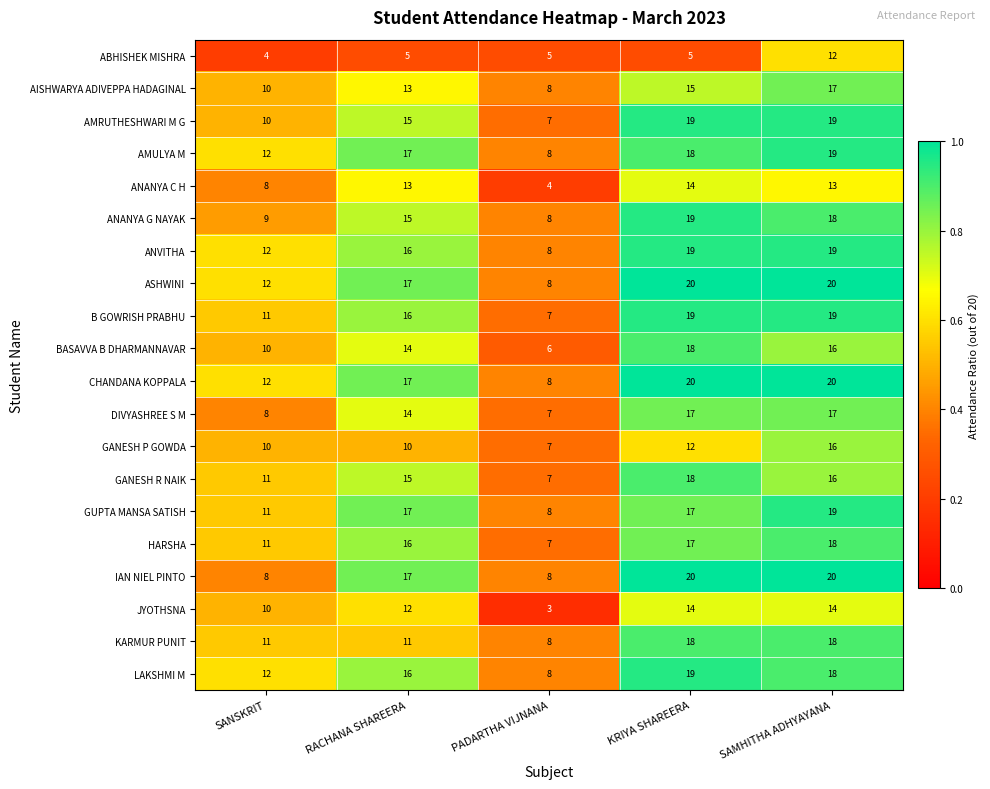

What is the difference between the highest and lowest values at SAMHITHA ADHYAYANA?

8